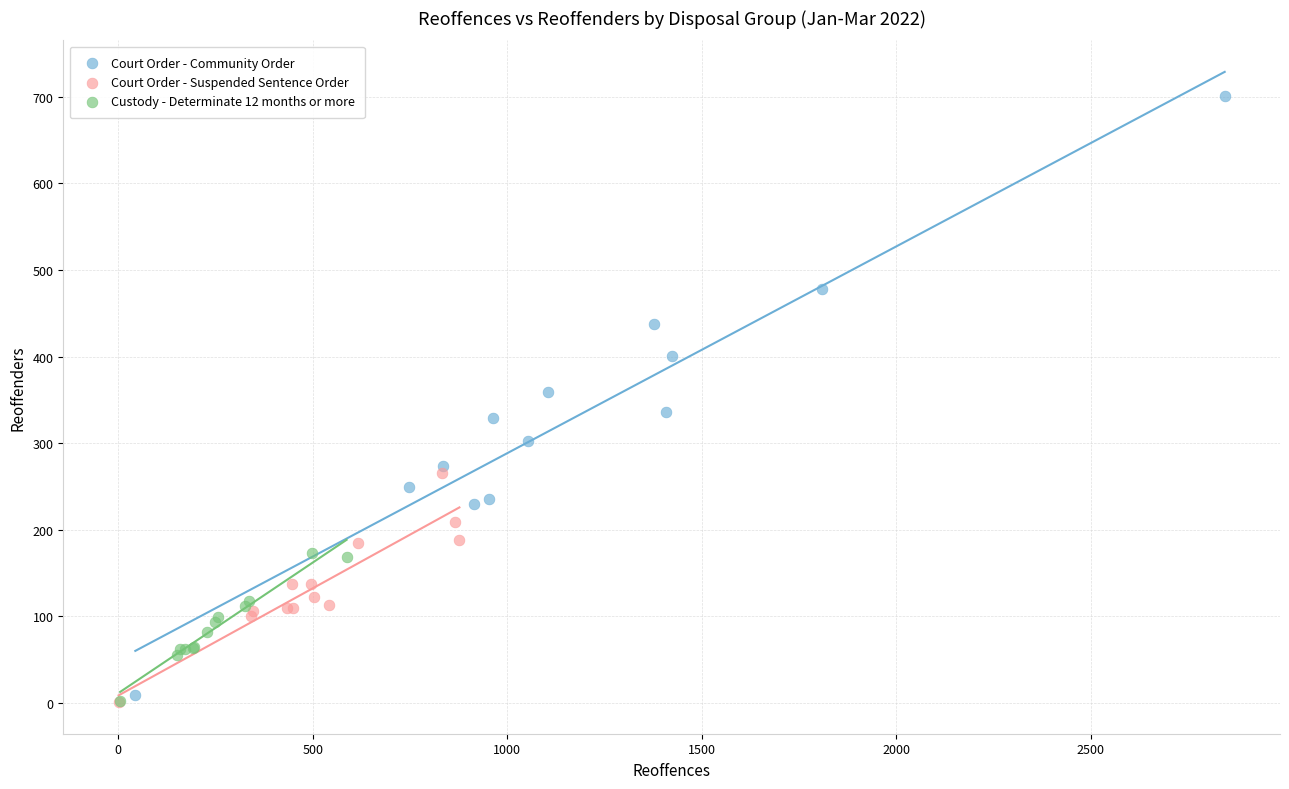

What are all the series names shown in the legend?

Court Order - Community Order, Court Order - Suspended Sentence Order, Custody - Determinate 12 months or more